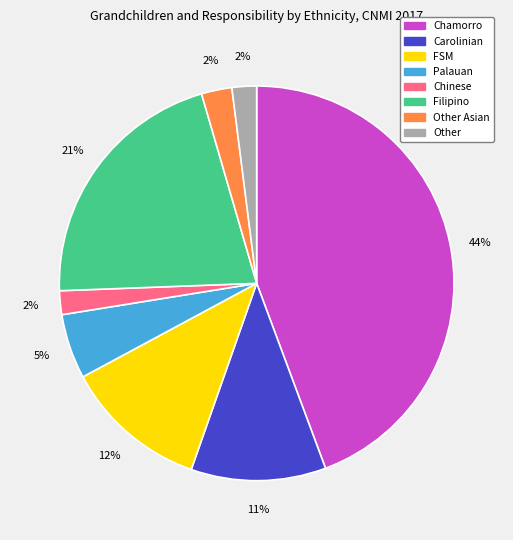

To the nearest percent, what is the difference between the Palauan and Other slice percentages?

3%